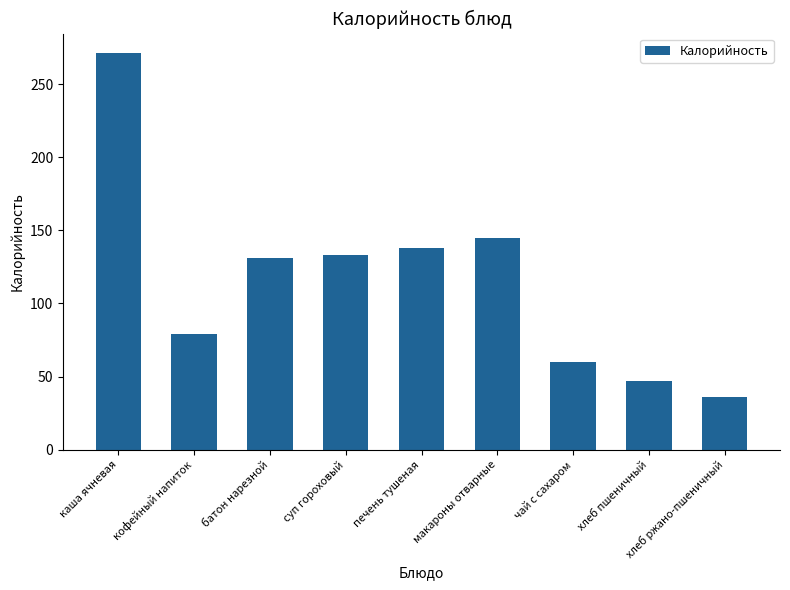

Count the number of data series in this chart.

1